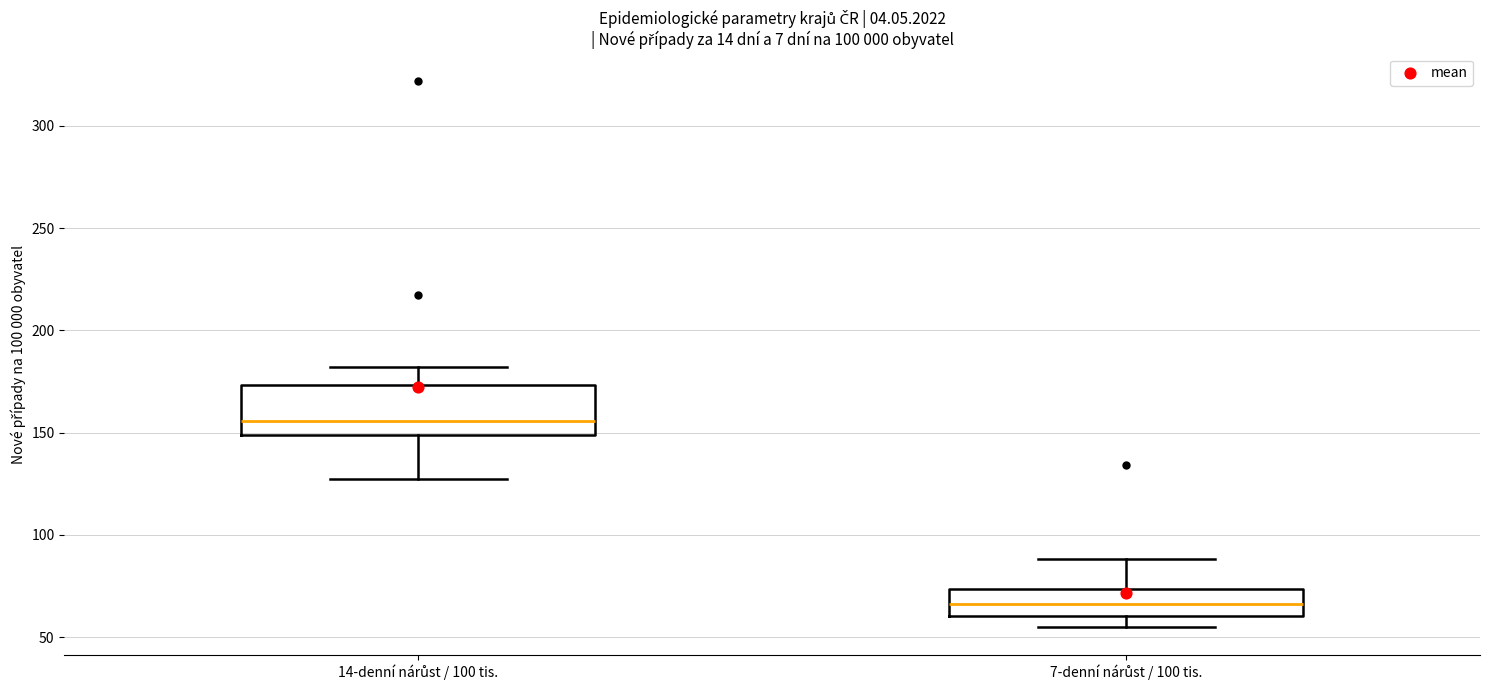

Which box has the lowest median line?

7-denní nárůst / 100 tis.